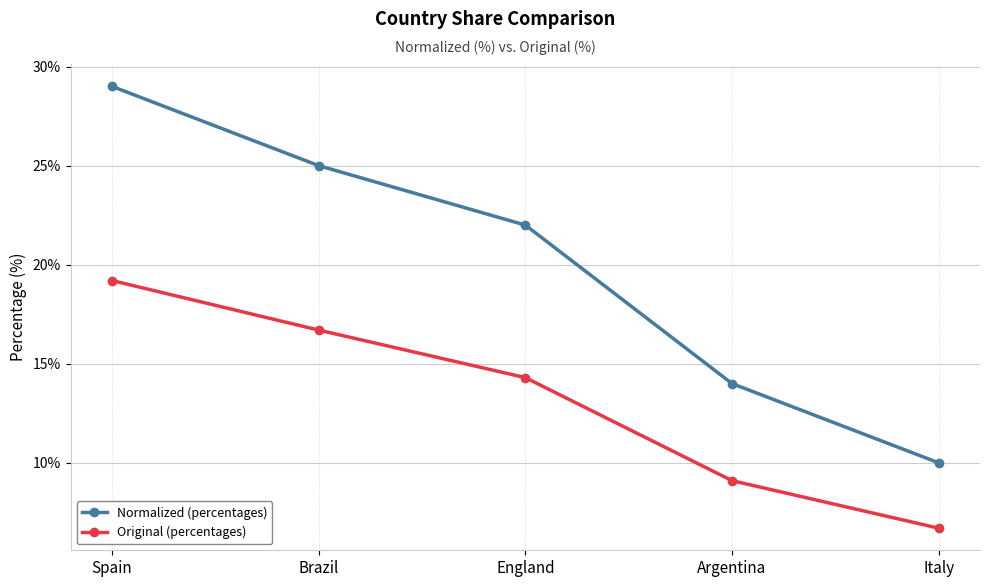

Between Argentina and Italy, which series saw the biggest shift?

Normalized (percentages)